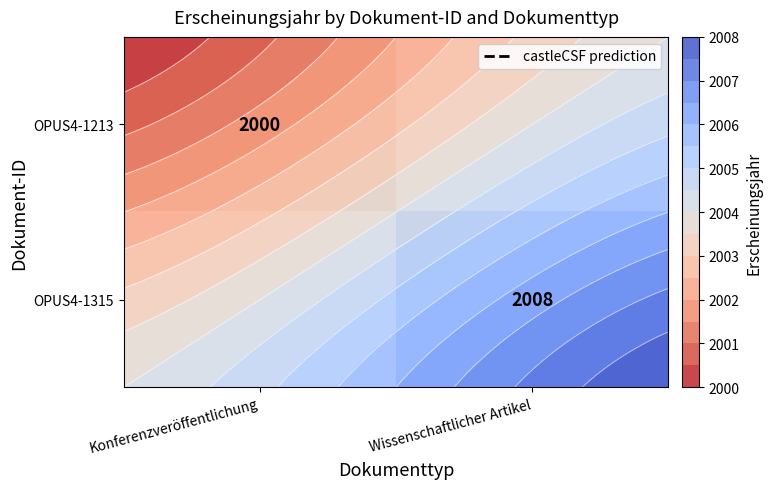

Which has a higher value, Konferenzveröffentlichung or Wissenschaftlicher Artikel?

Wissenschaftlicher Artikel